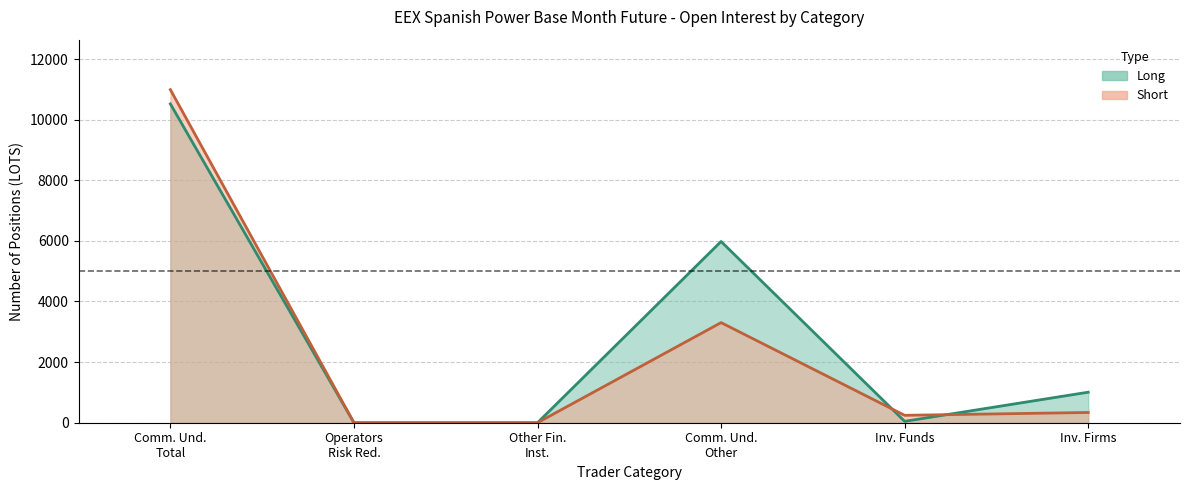

What are all the series names shown in the legend?

Long, Short